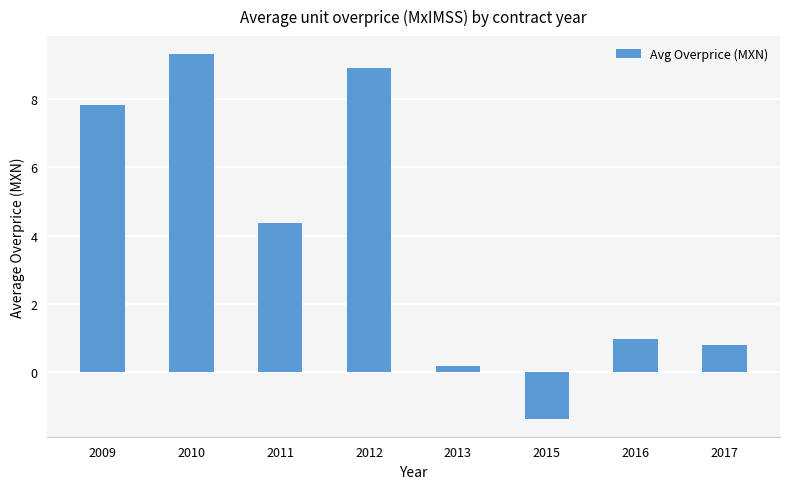

What is the sum of all values?

31.0